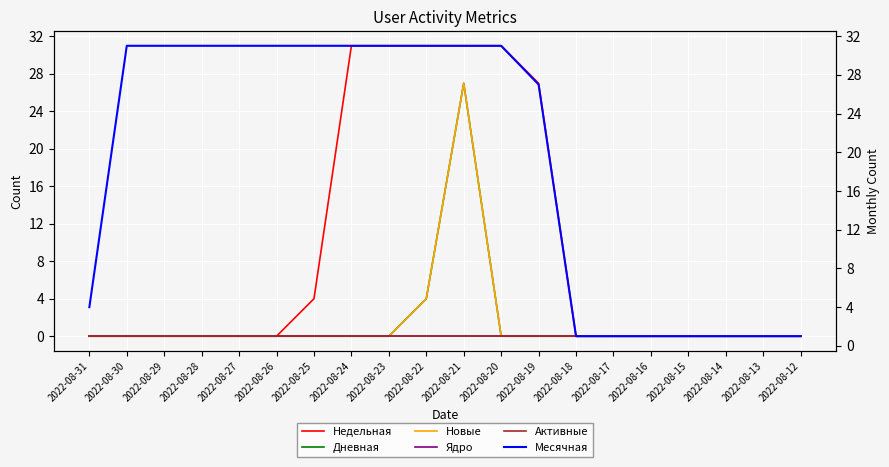

What are all the series names shown in the legend?

Недельная, Дневная, Новые, Ядро, Активные, Месячная